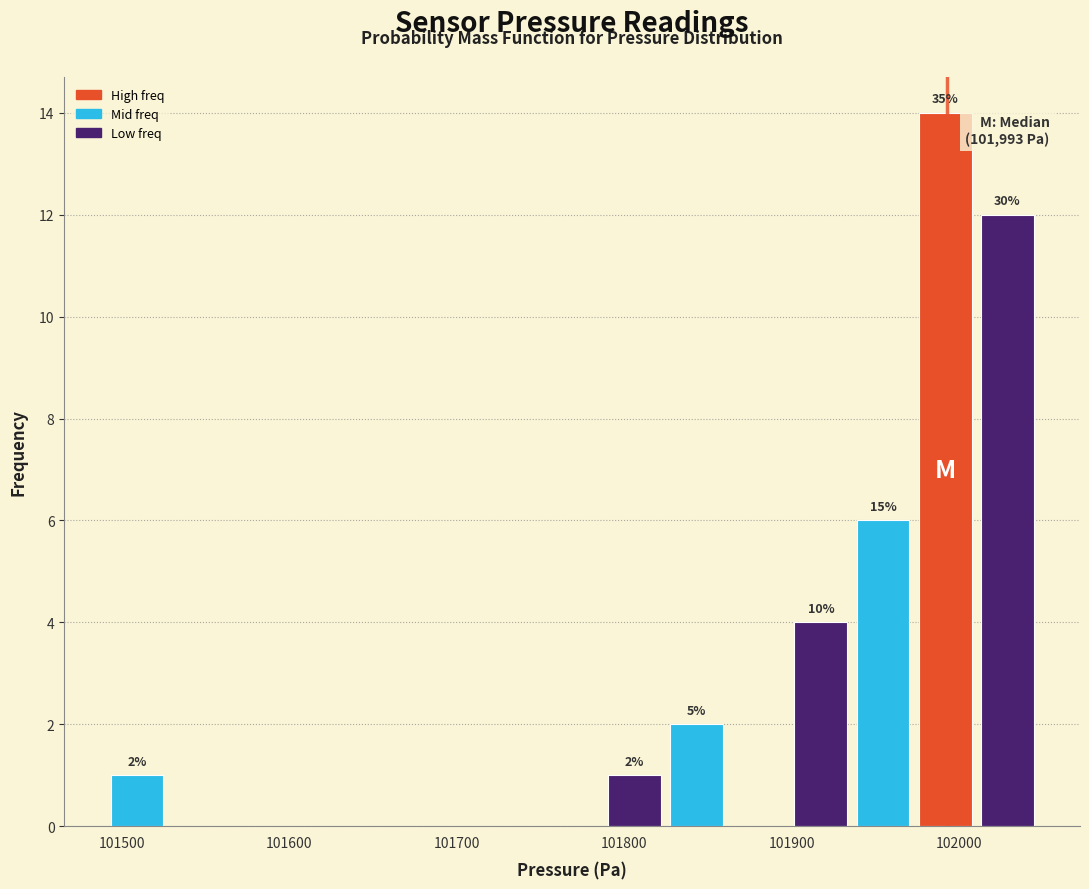

Around what value on the x-axis is the tallest bar? Give the approximate position of its centre, as read against the axis.

101990